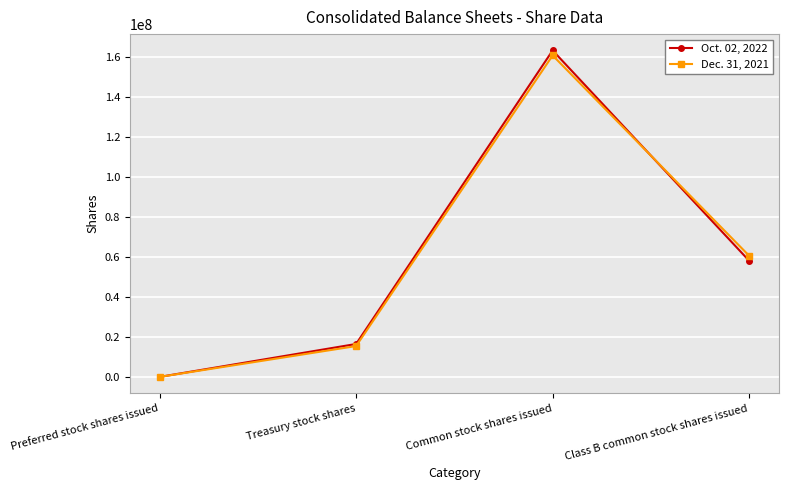

What is the difference between the Oct. 02, 2022 values at Preferred stock shares issued and Common stock shares issued?

163439248